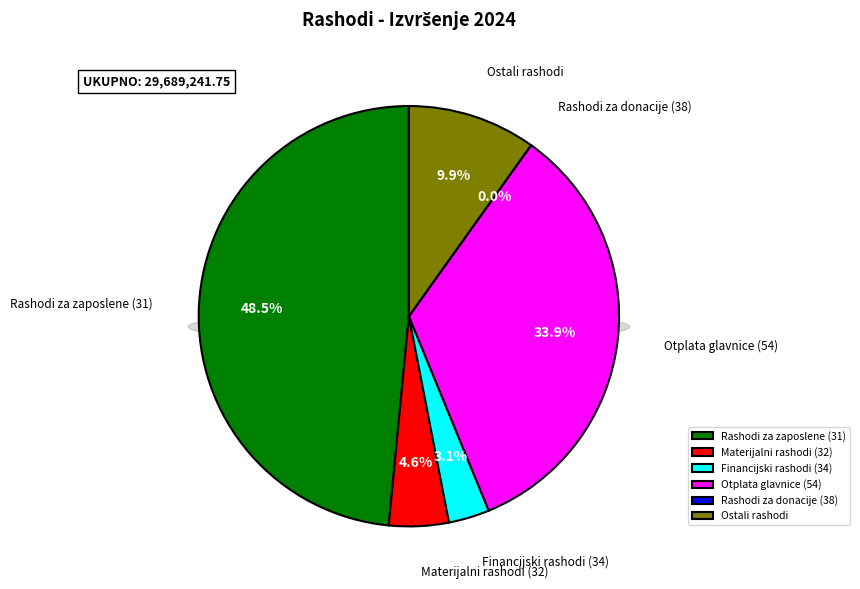

Is there any slice that represents more than half of the pie?

No